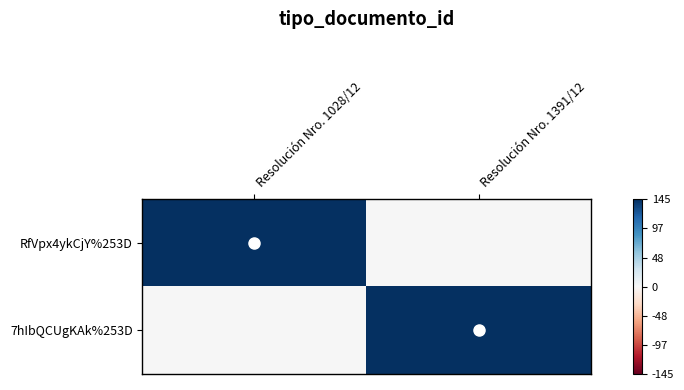

Rank the series at Resolución Nro. 1391/12 from lowest to highest value.

RfVpx4ykCjY%253D, 7hIbQCUgKAk%253D